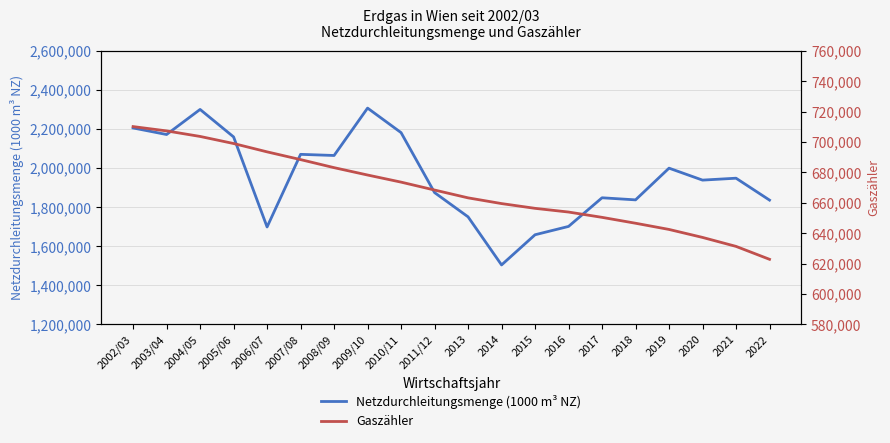

Where is Gaszähler nearest to the value 666523?

2011/12